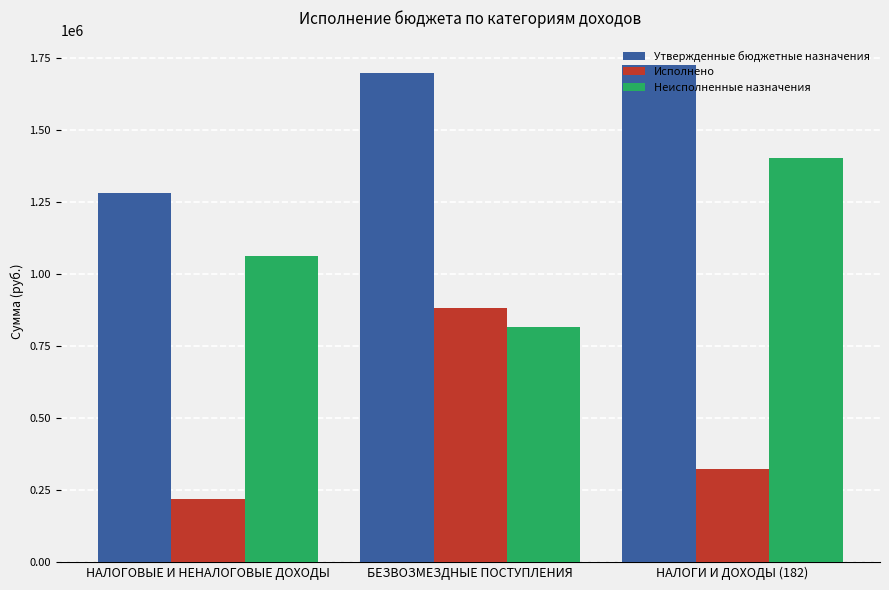

Count the number of categories in the chart.

3